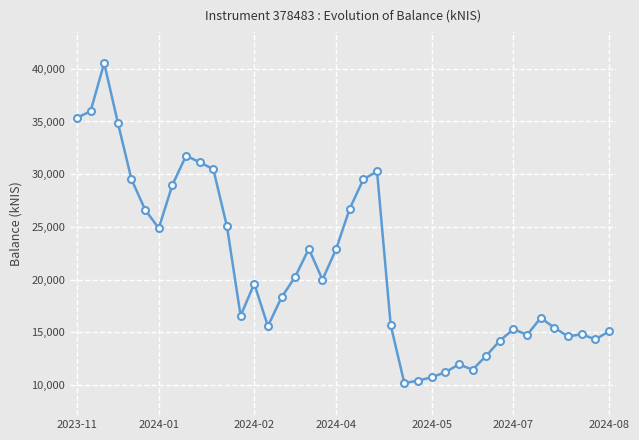

Does the chart have visible grid lines?

Yes